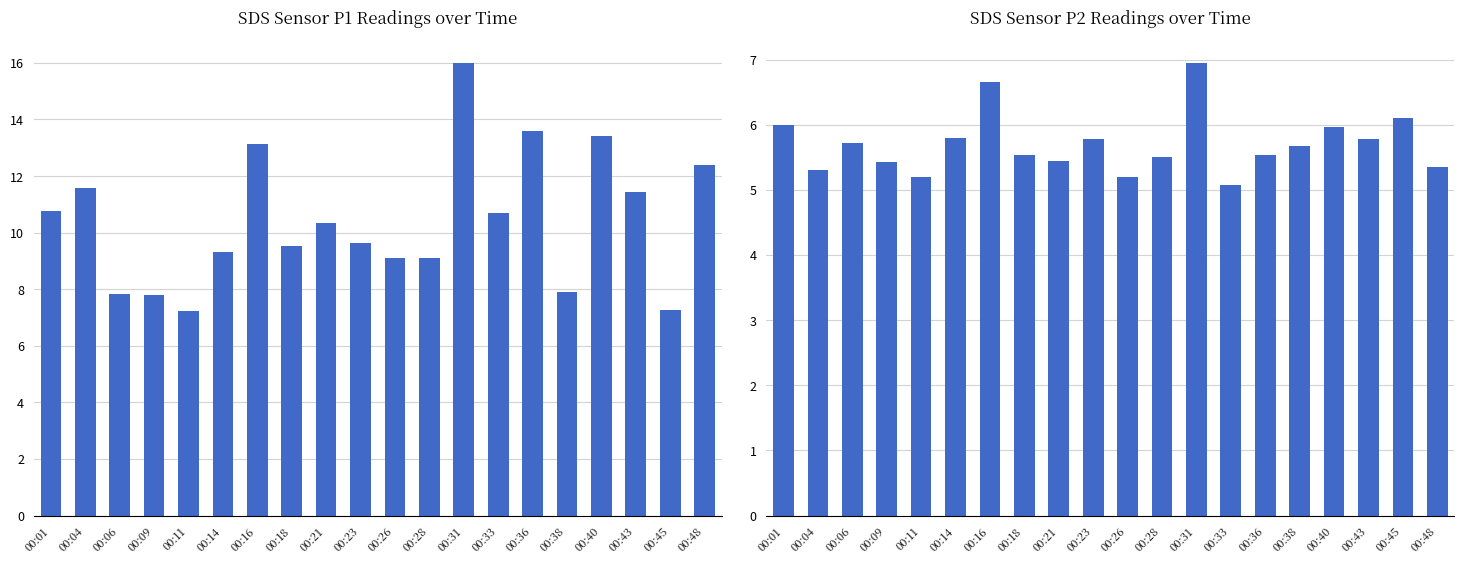

At which category does the chart reach its minimum across all series?

00:33